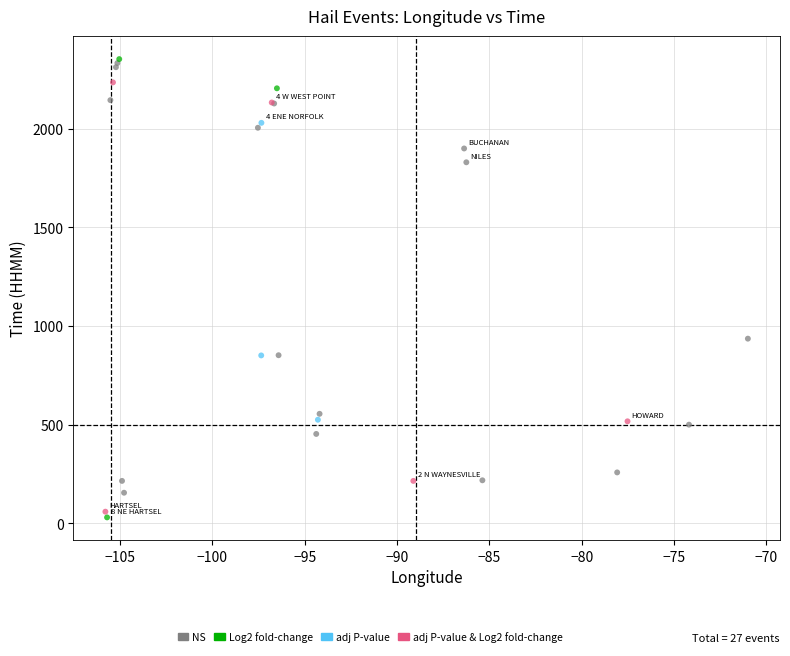

Which series contains the lowest Y value?

Log2 fold-change